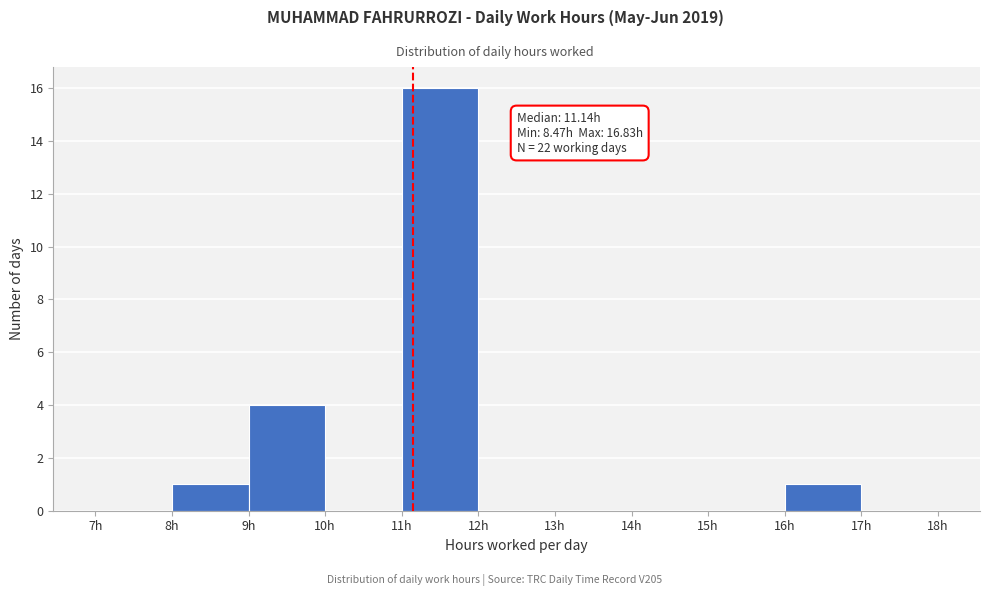

Which range on the x-axis has the tallest bar?

11 to 12